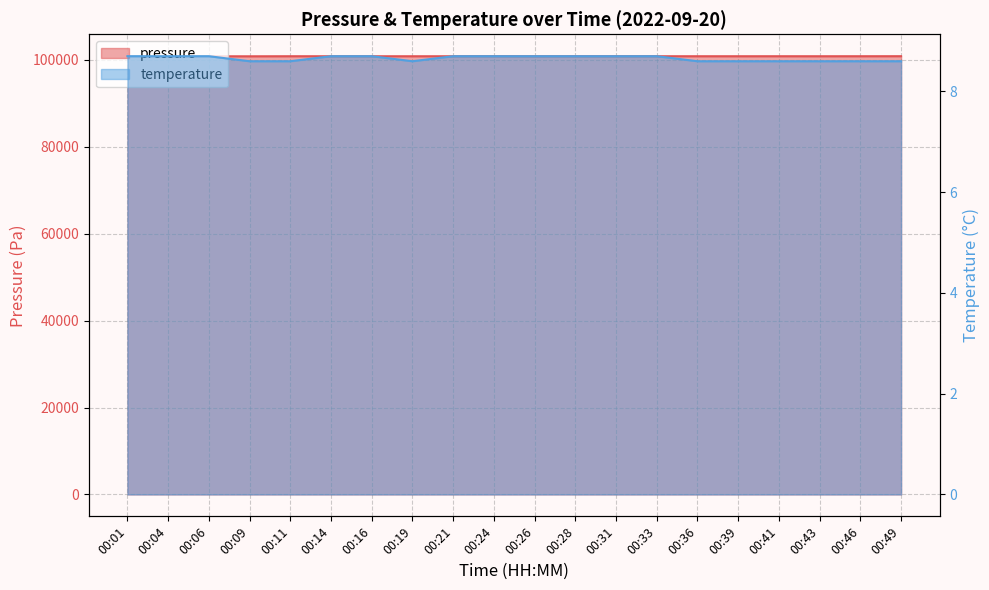

Which category has the highest value in the pressure series?

00:49